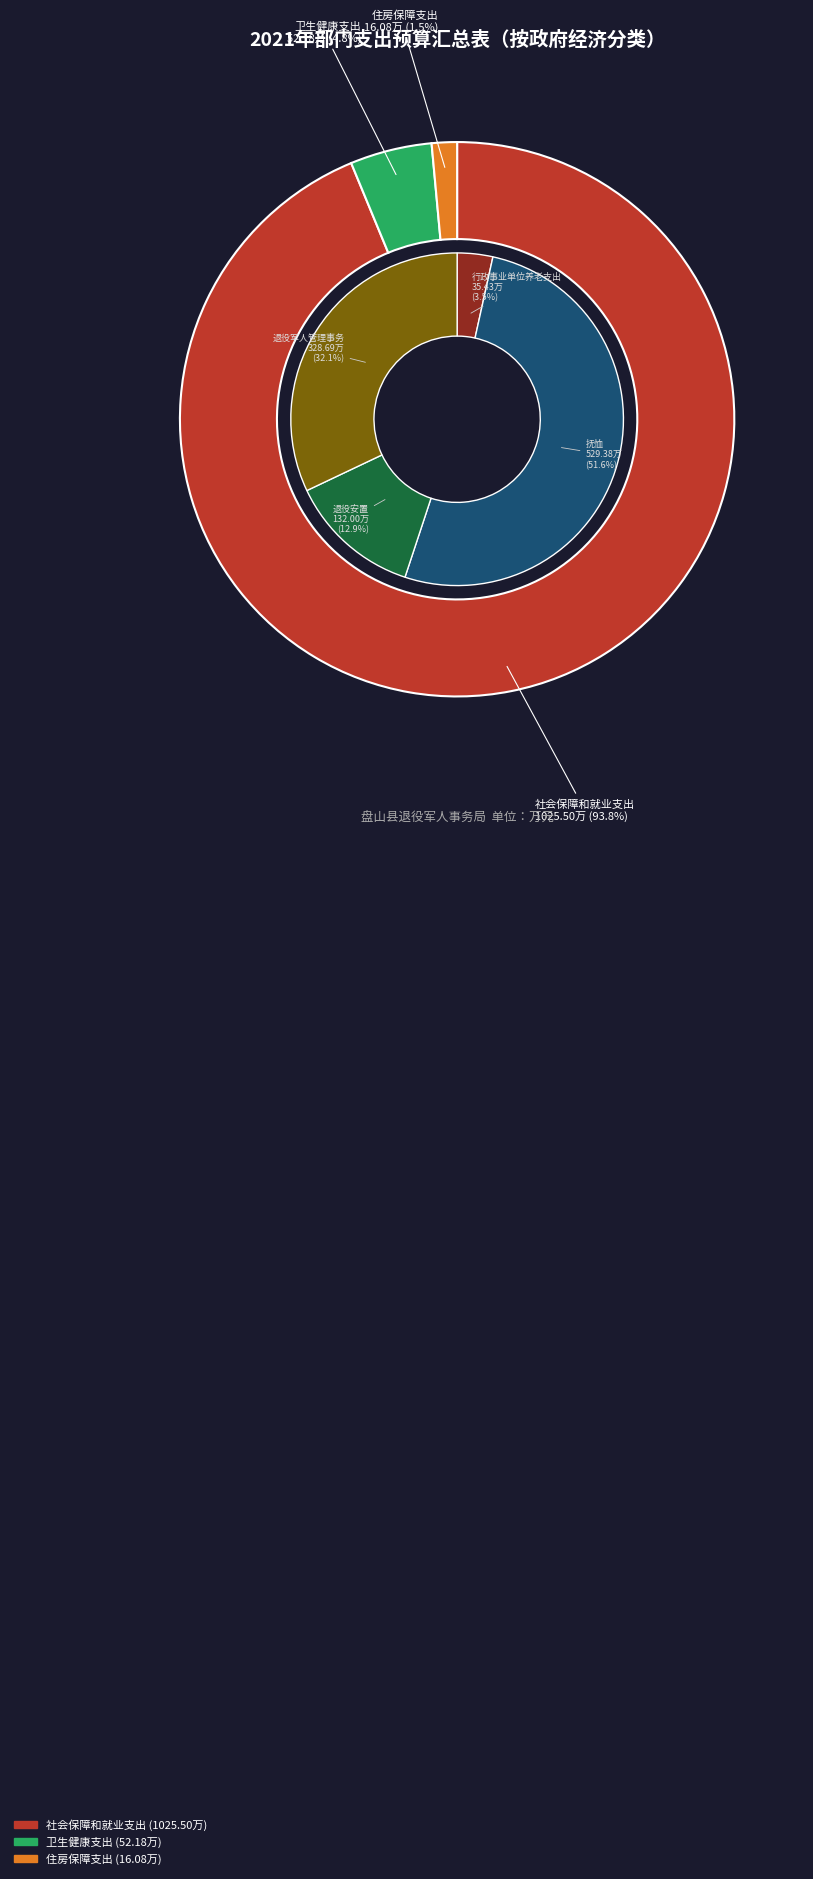

What is the total percentage of 卫生健康支出 and 社会保障和就业支出?

98.5%